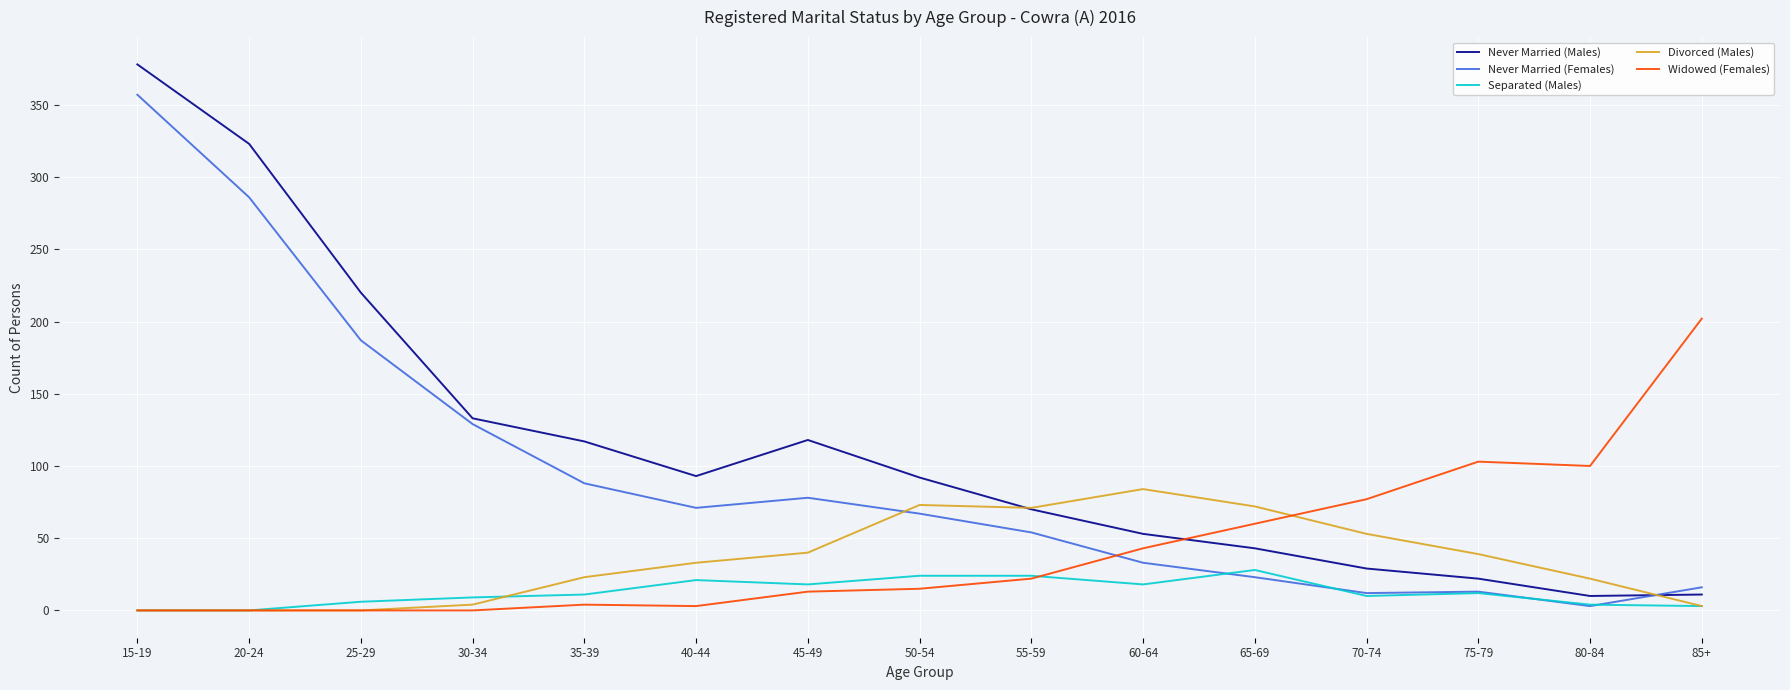

What is the spread (max minus min) of values at 75-79?

91